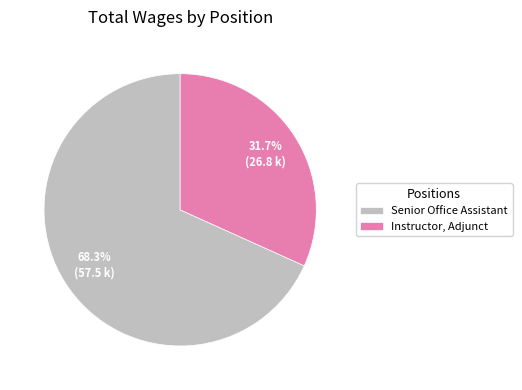

The Senior Office Assistant slice represents 58% of the pie. True or false?

False